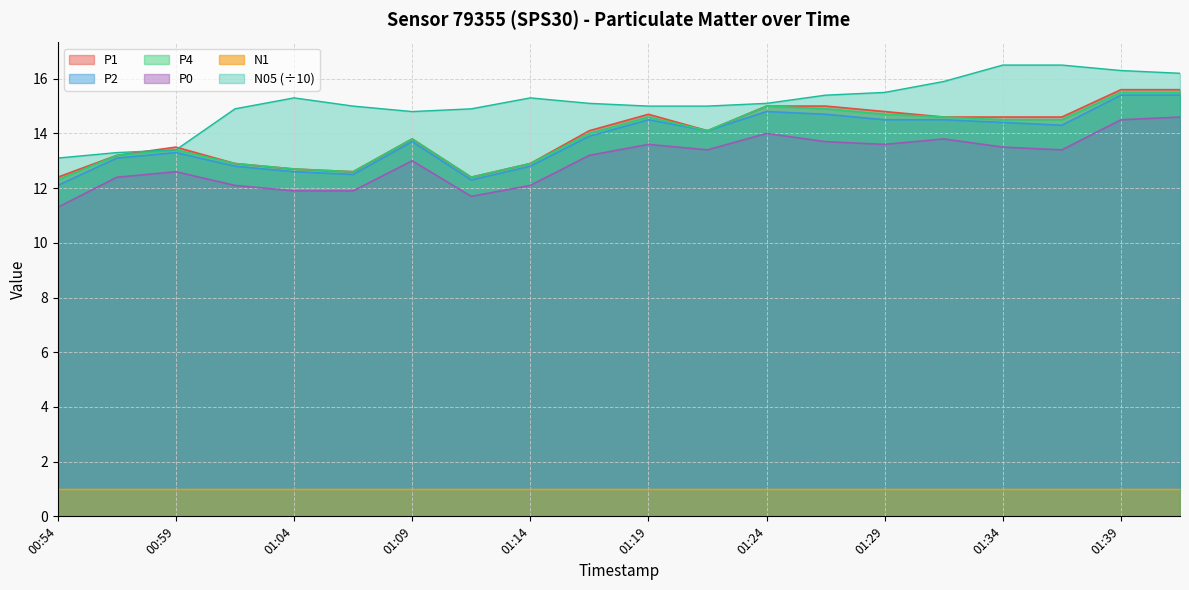

Between 01:34 and 01:41, which series saw the biggest shift?

P0